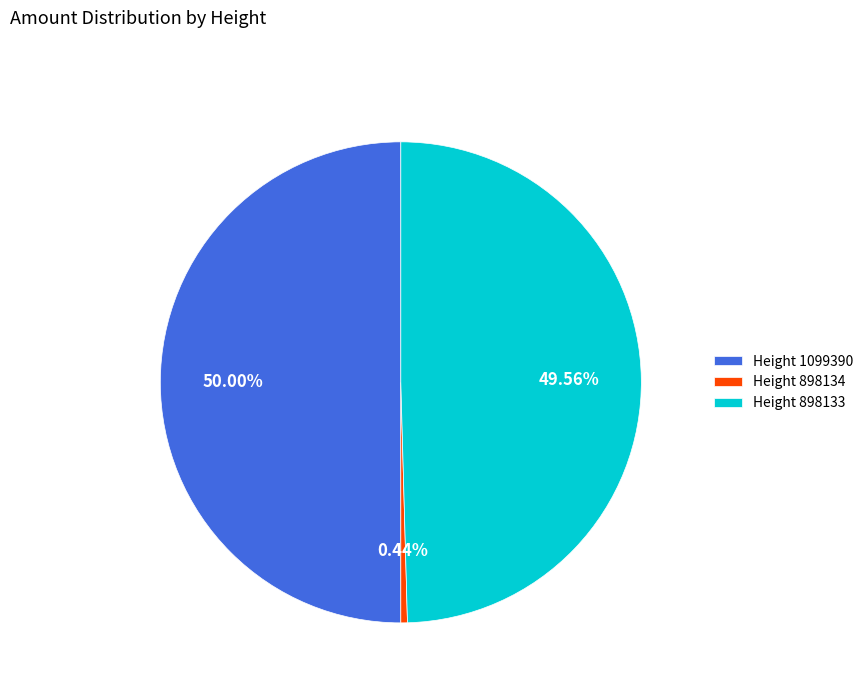

Count the number of slices in the pie.

3